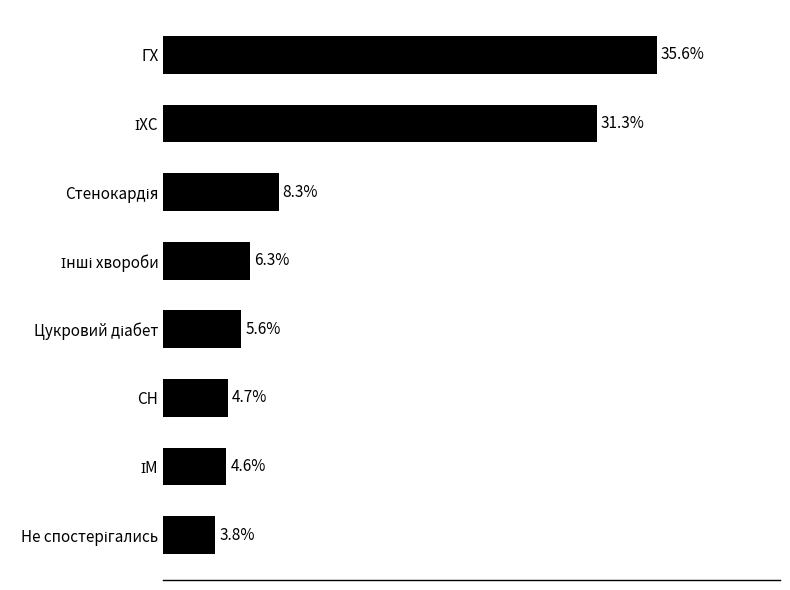

Which category has the highest value across all series?

ГХ